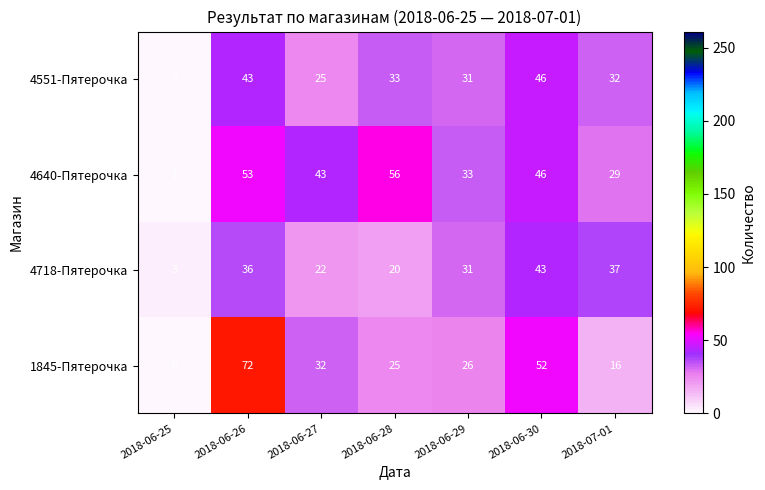

The value of 4551-Пятерочка at 2018-06-25 is -27. True or false?

False